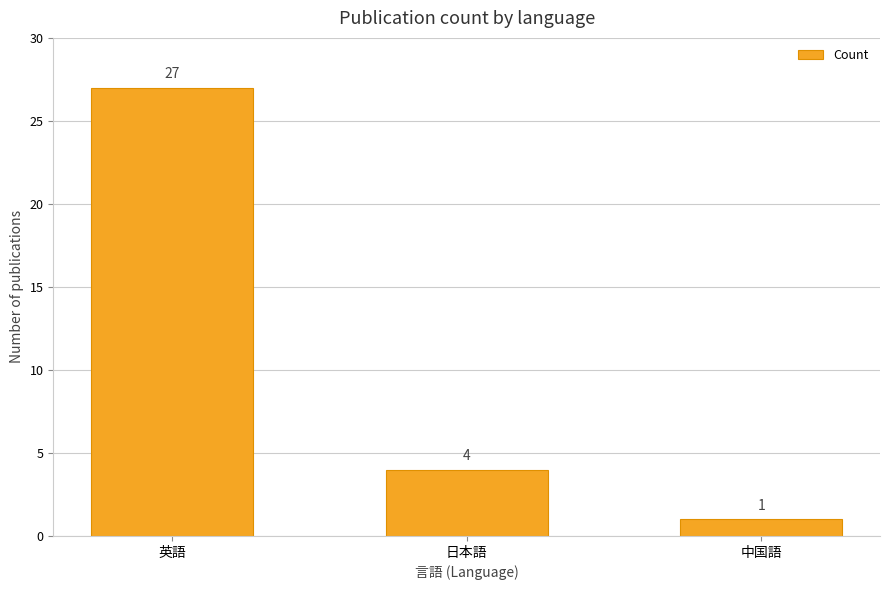

True or false: the data shows 7 at 日本語.

False